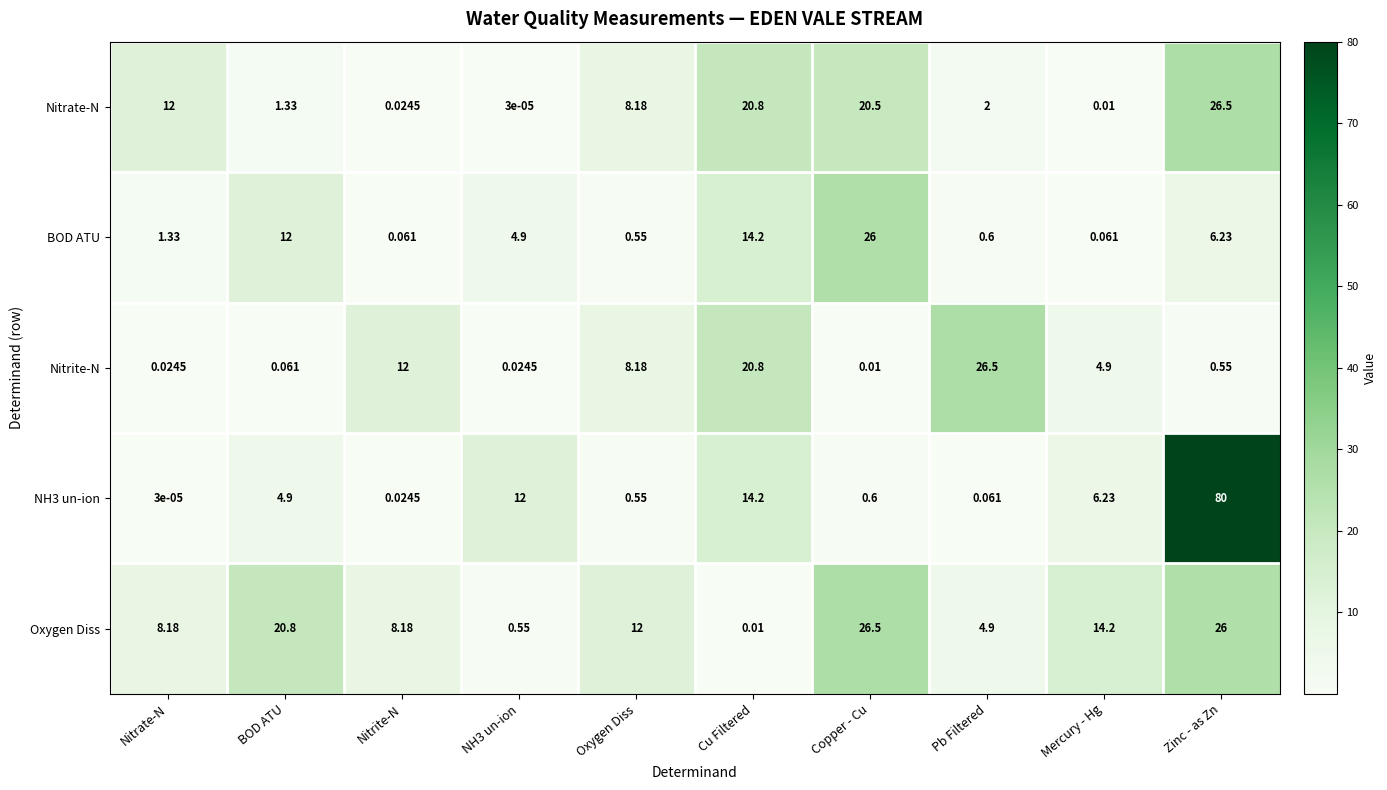

At which category is the sum across all series the highest?

Zinc - as Zn